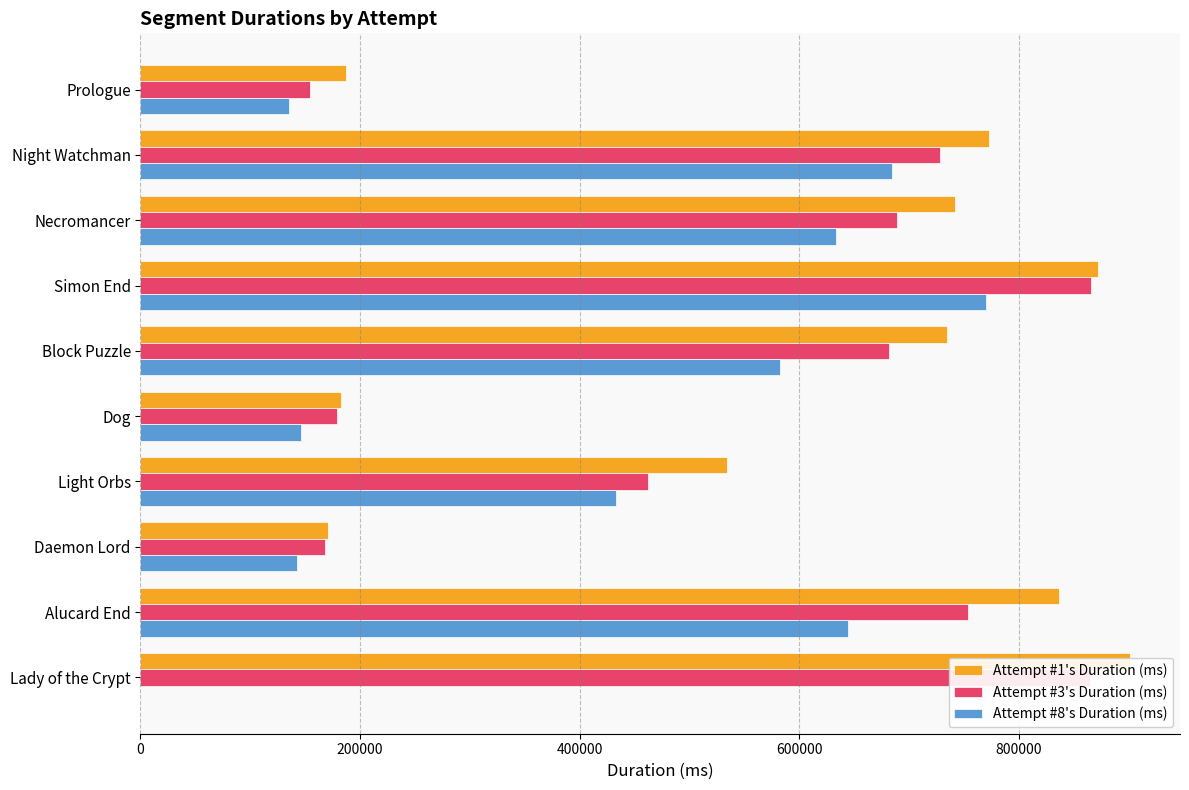

True or false: Attempt #3's Duration (ms) has a value of 250874 at Prologue.

False